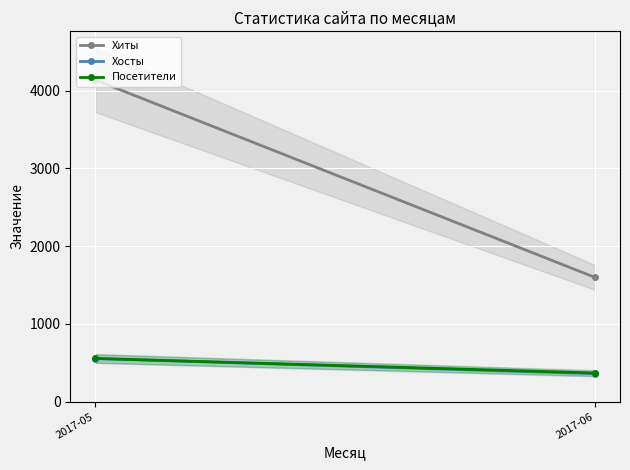

What is the maximum value for Хосты?

554